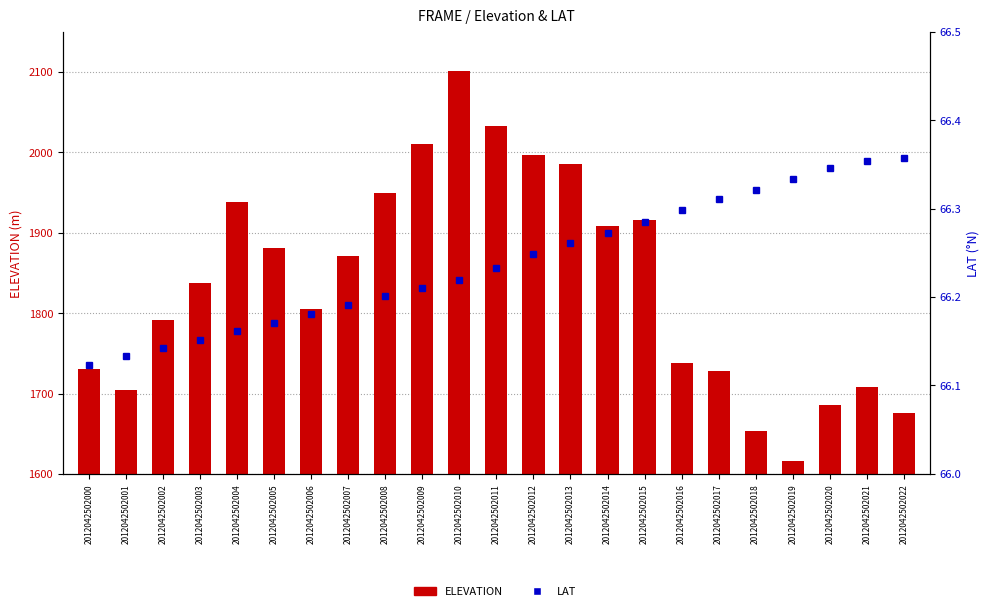

Are the bars grouped side by side (vs. stacked)?

Yes